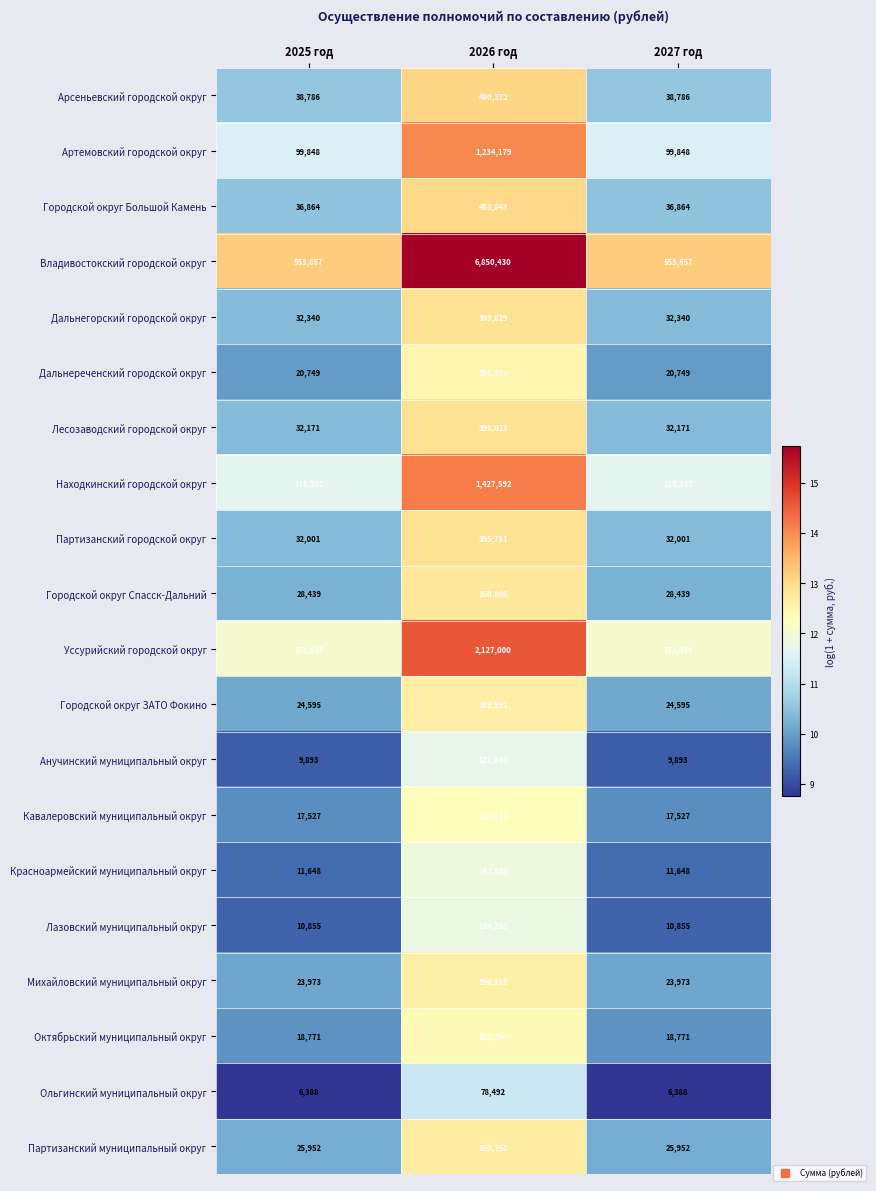

True or false: Находкинский городской округ has a value of 150391 at 2025 год.

False